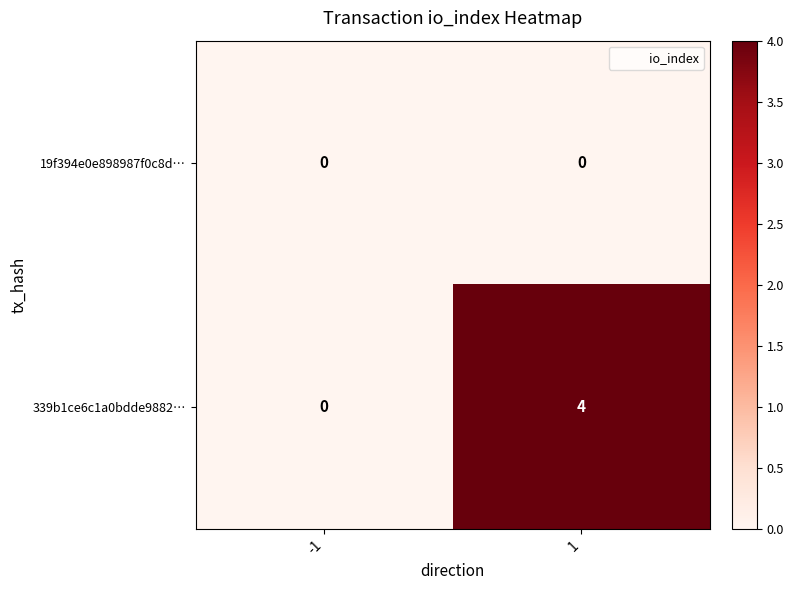

Is it true that 19f394e0e898987f0c8d… equals 0 at 1?

True